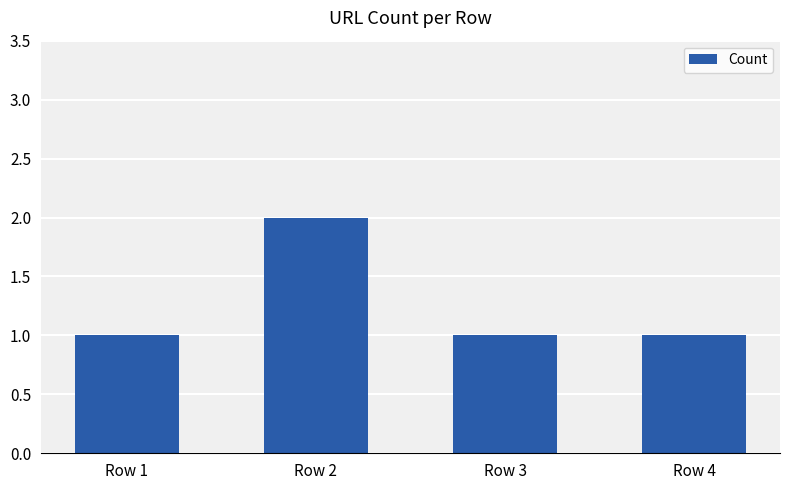

What is the value of the 4th bar from the left?

1